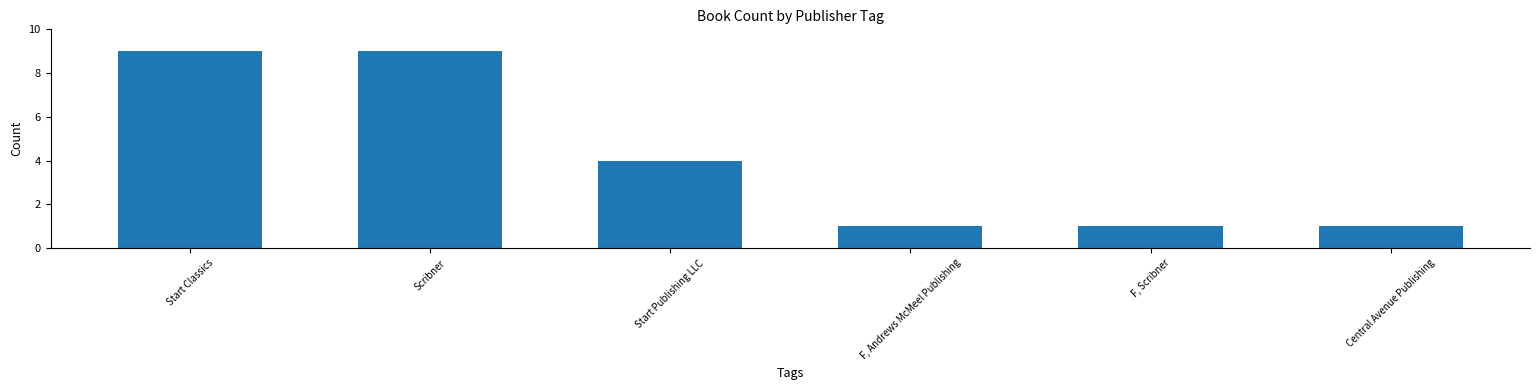

What is the difference between the values at Start Publishing LLC and Scribner?

5